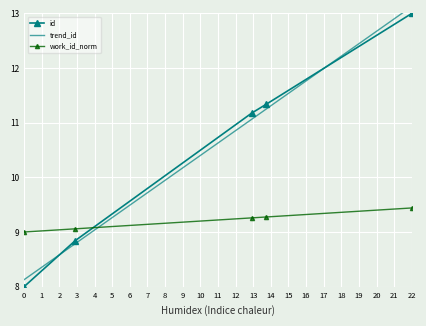

Which series has the largest range (max minus min)?

id